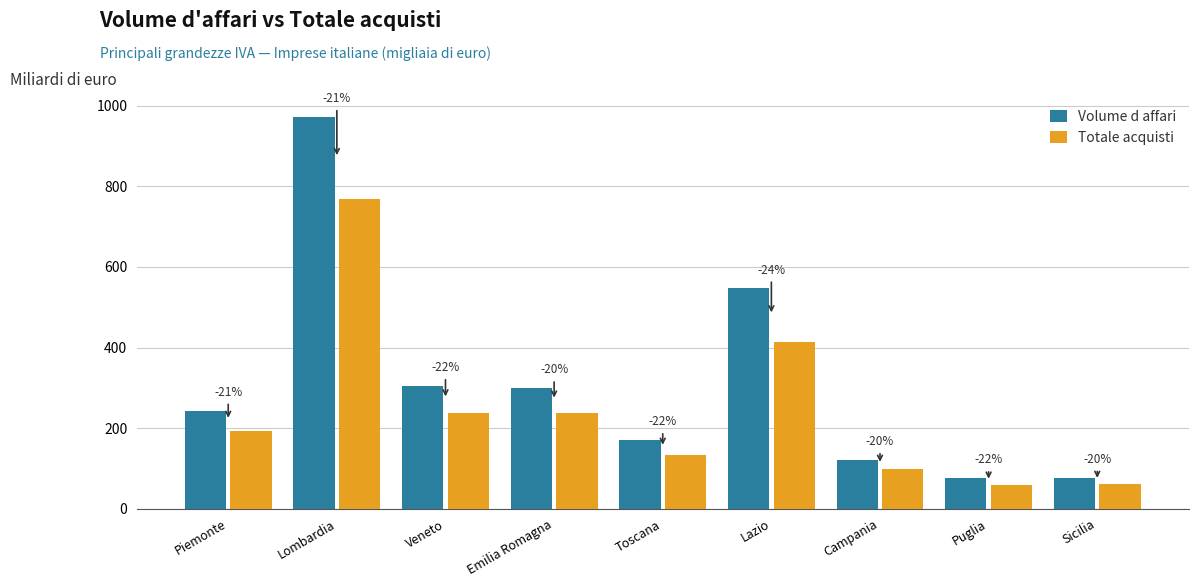

Rank the series by their average value, from highest to lowest.

Volume d affari, Totale acquisti